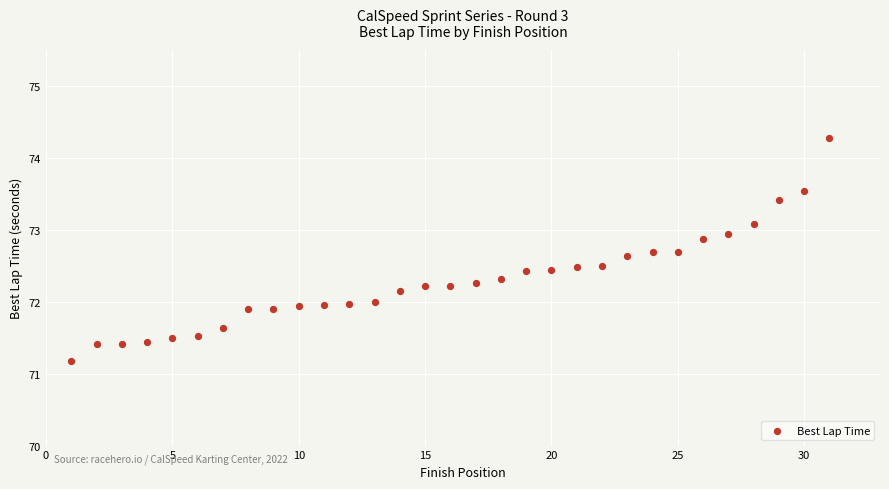

What is the range of Y values (max minus min)?

3.1